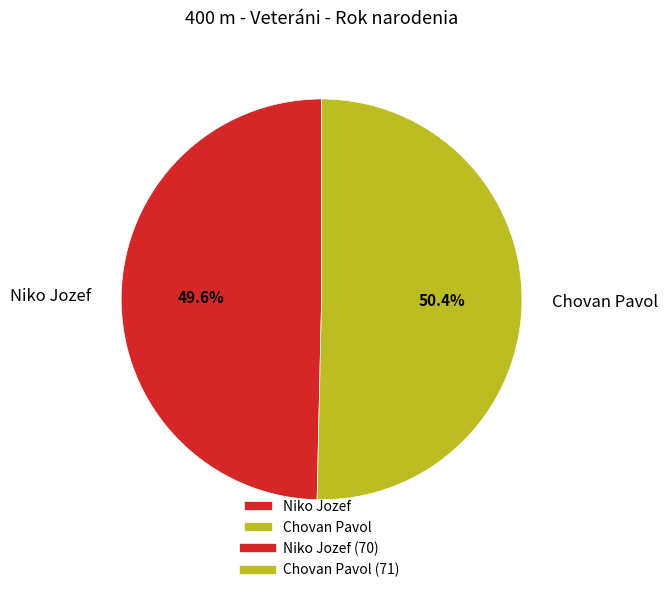

The Chovan Pavol slice represents 42% of the pie. True or false?

False